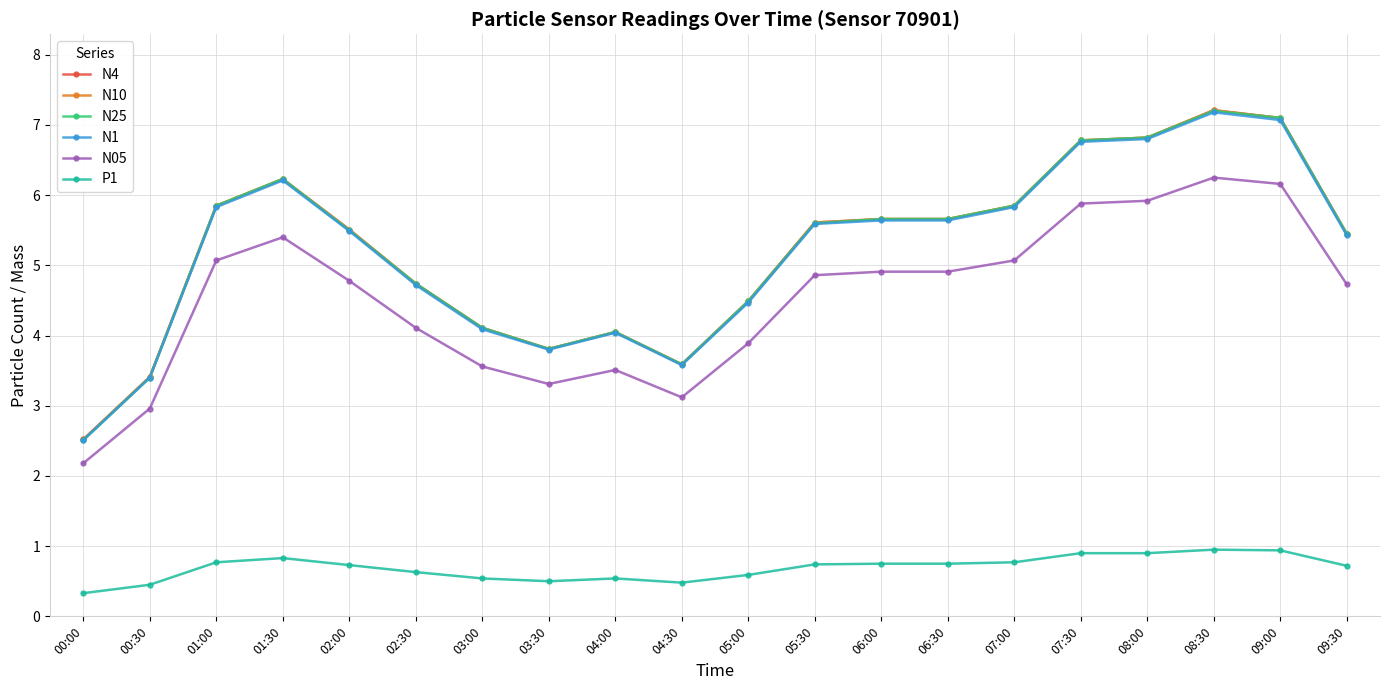

Does the chart display data point markers on the line(s)?

Yes